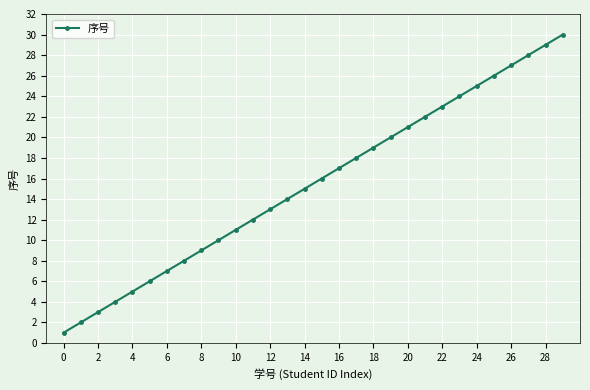

What is the maximum value shown in the chart?

30